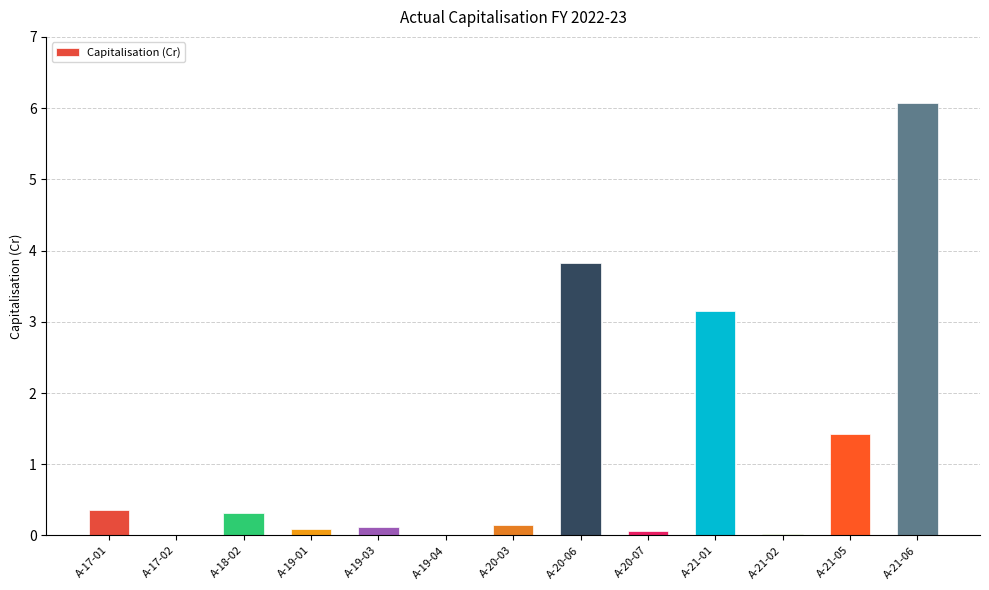

Which has a higher value, A-21-01 or A-19-04?

A-21-01